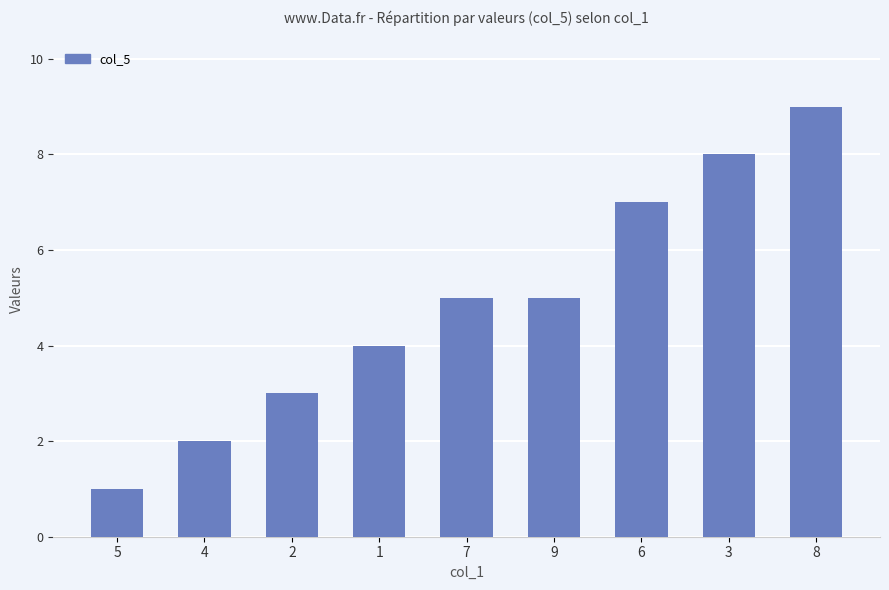

Is it true that the value at 8 is 9?

True